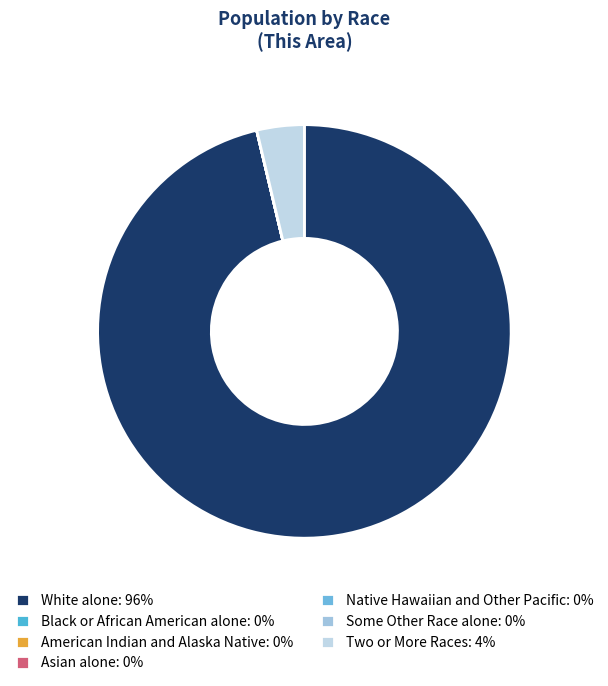

The Some Other Race alone slice represents 0% of the pie. True or false?

True